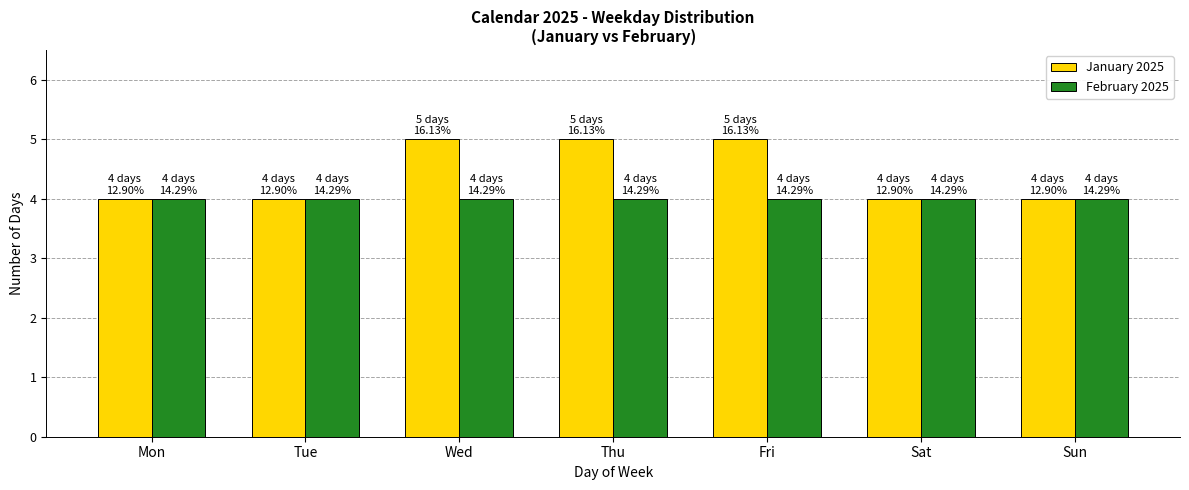

Reading right to left, what are all the values shown in this chart?

January 2025: 4	4	5	5	5	4	4
February 2025: 4	4	4	4	4	4	4